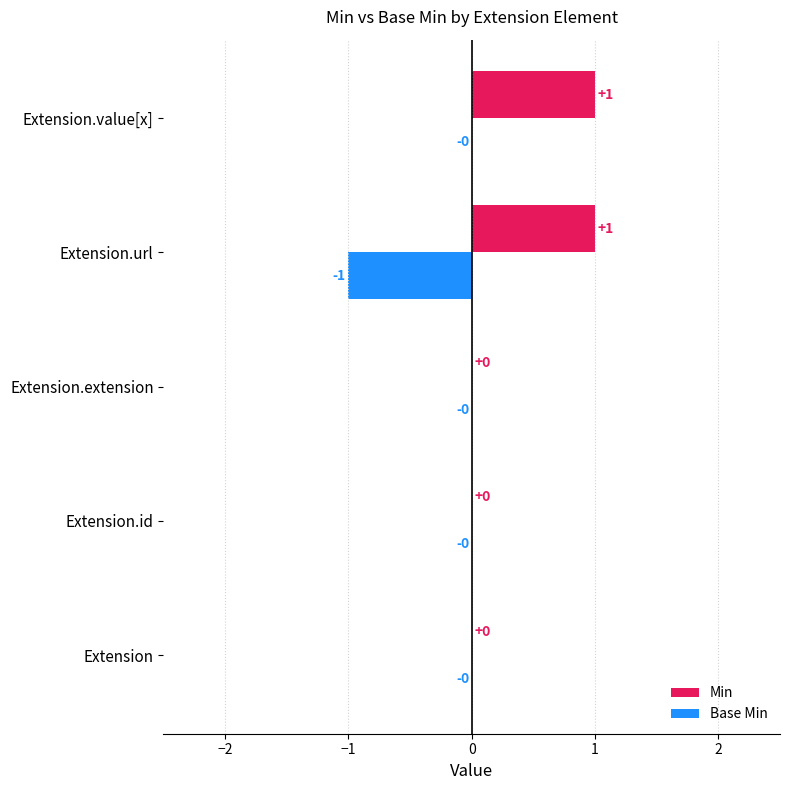

How many data points in Min are above 0?

2